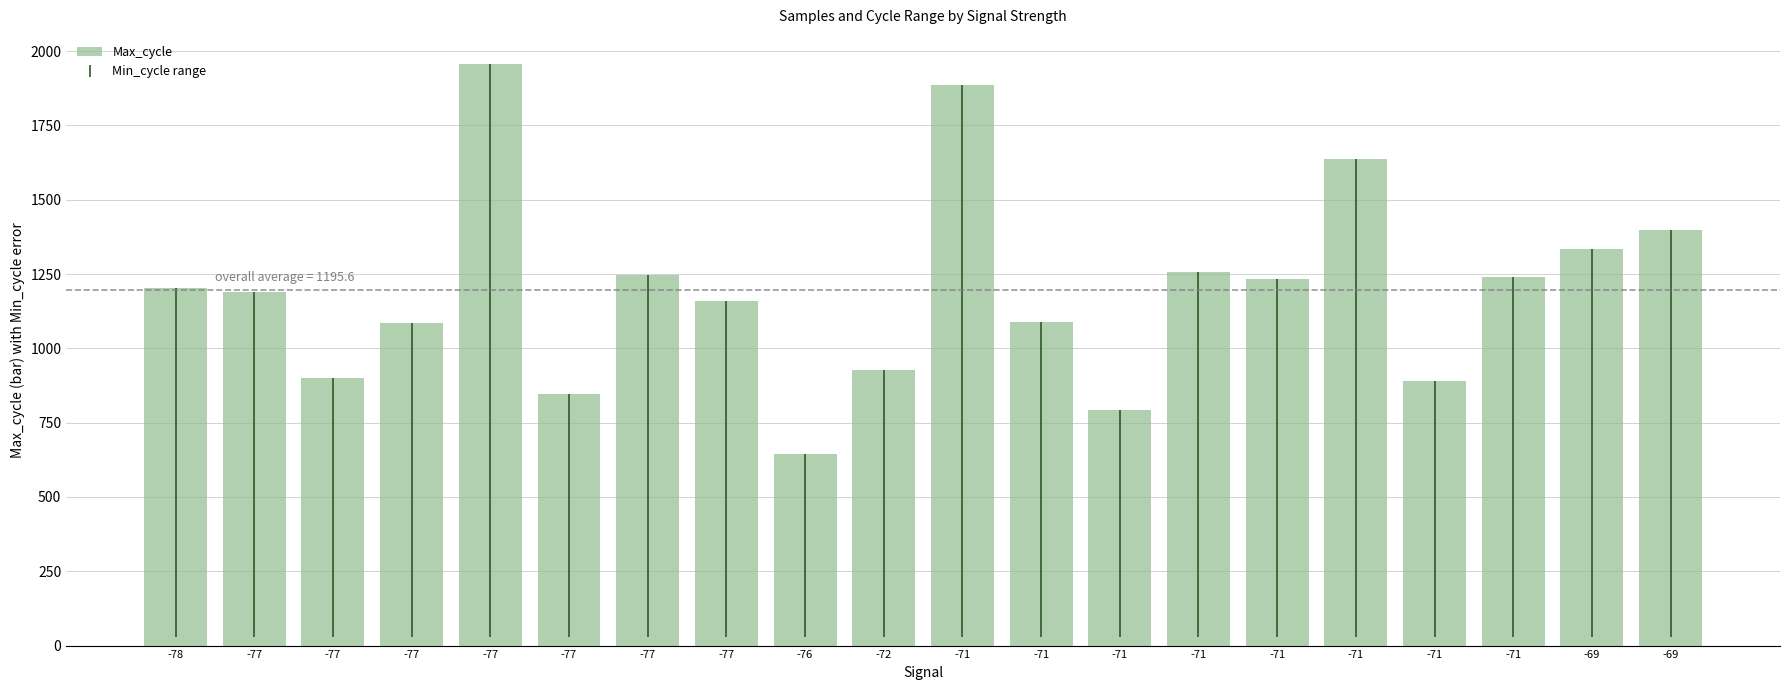

Which has a higher value, -77 or -77?

-77